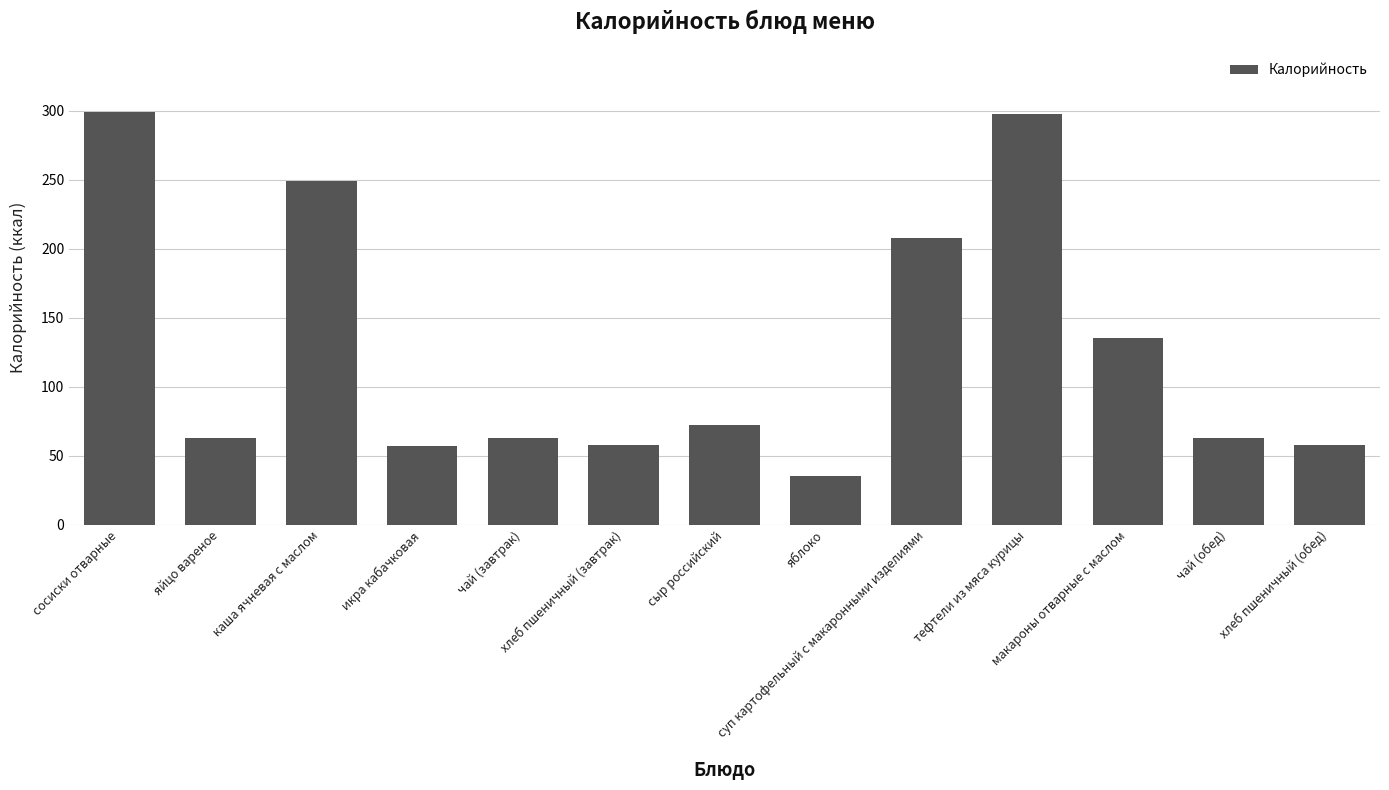

What is the maximum value shown in the chart?

299.0